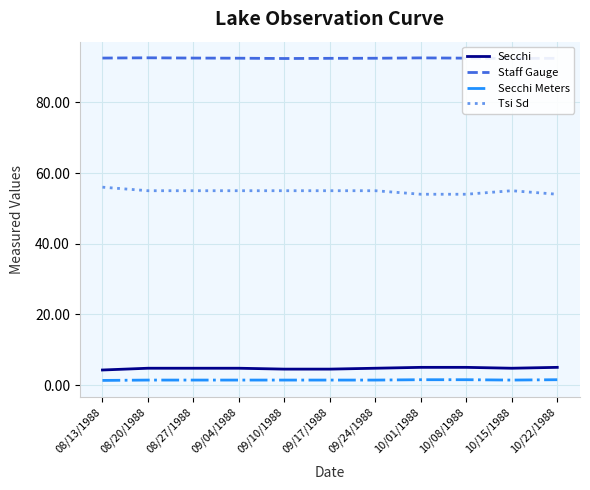

What is the greatest value displayed?

92.6